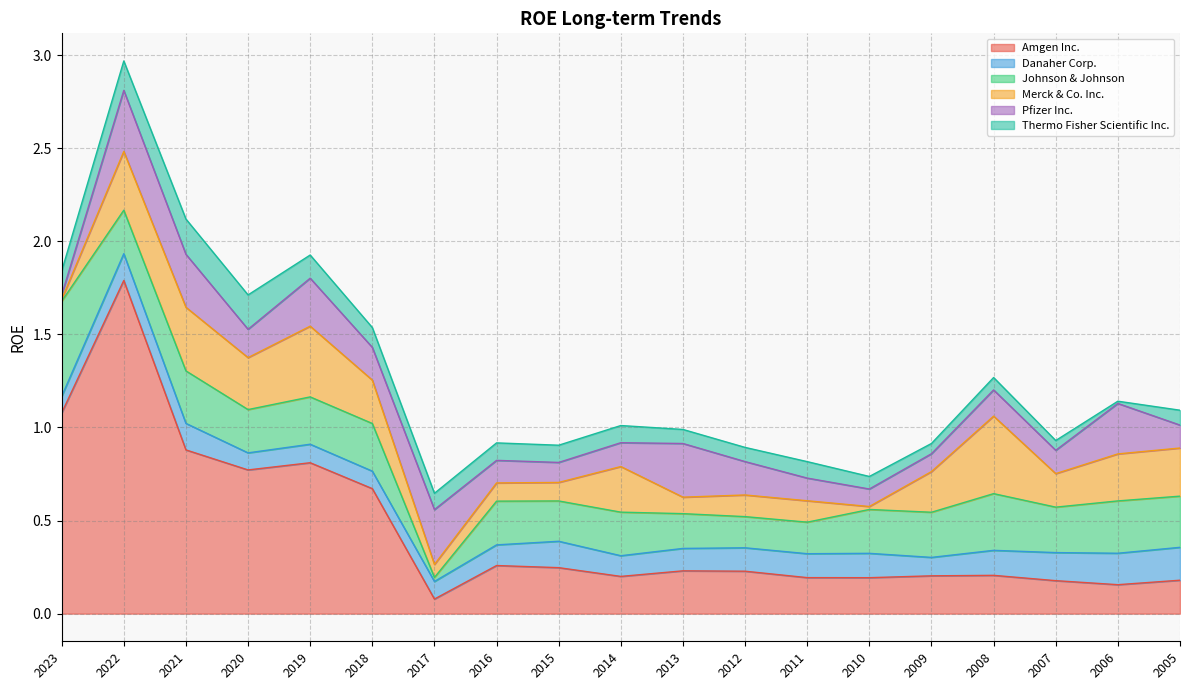

What are all the series names shown in the legend?

Amgen Inc., Danaher Corp., Johnson & Johnson, Merck & Co. Inc., Pfizer Inc., Thermo Fisher Scientific Inc.